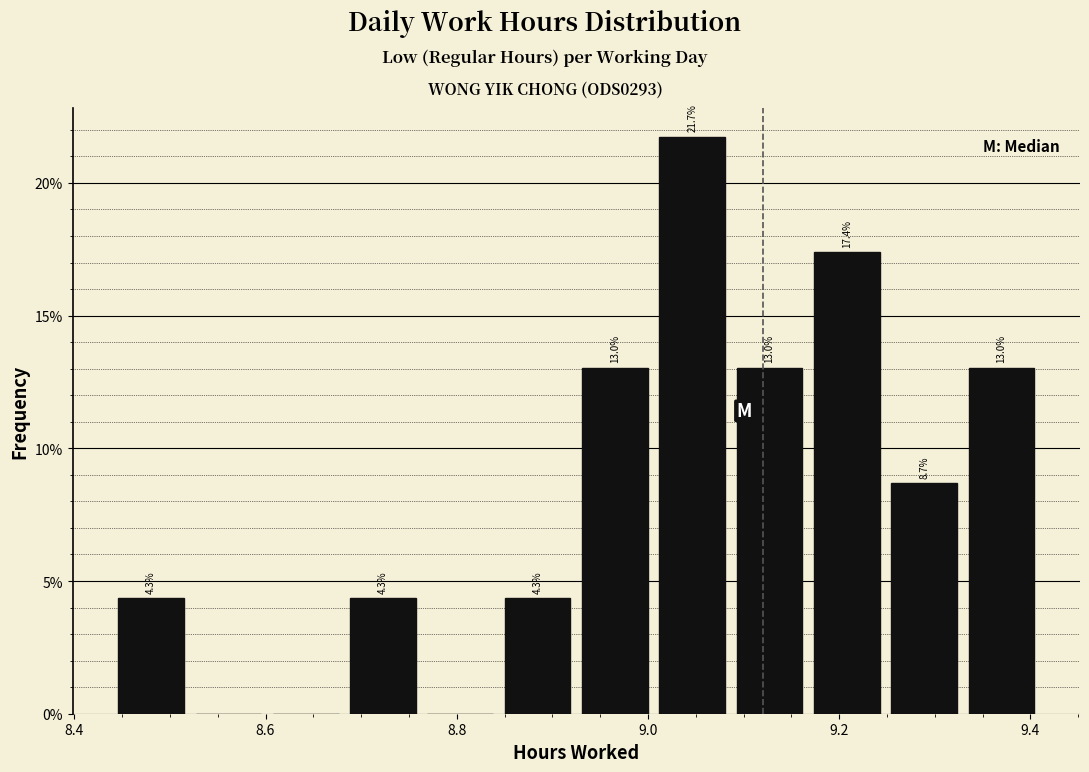

Which range on the x-axis has the tallest bar?

9.00 to 9.08